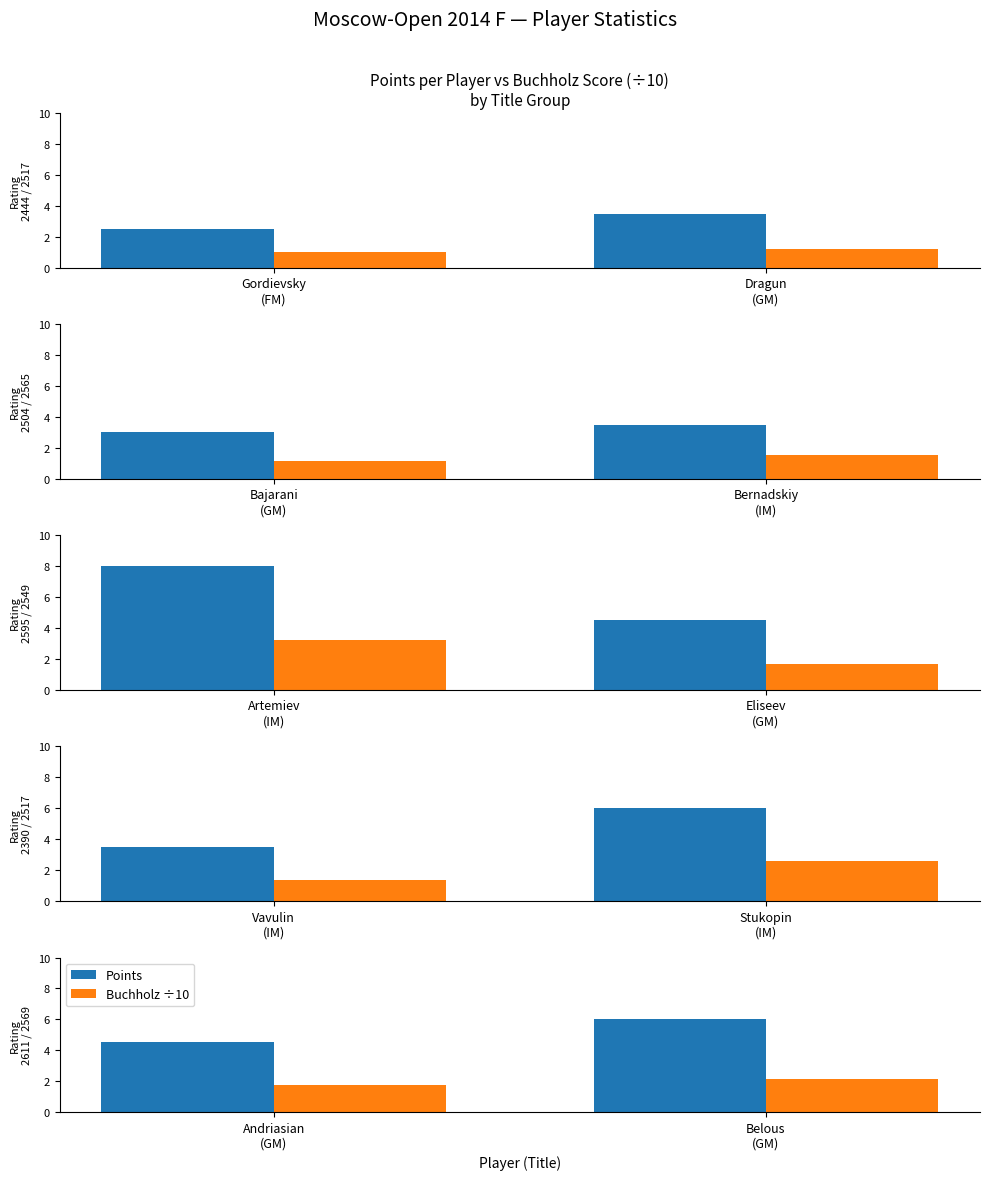

What is the label of the 2nd bar from the right?

Andriasian (GM)